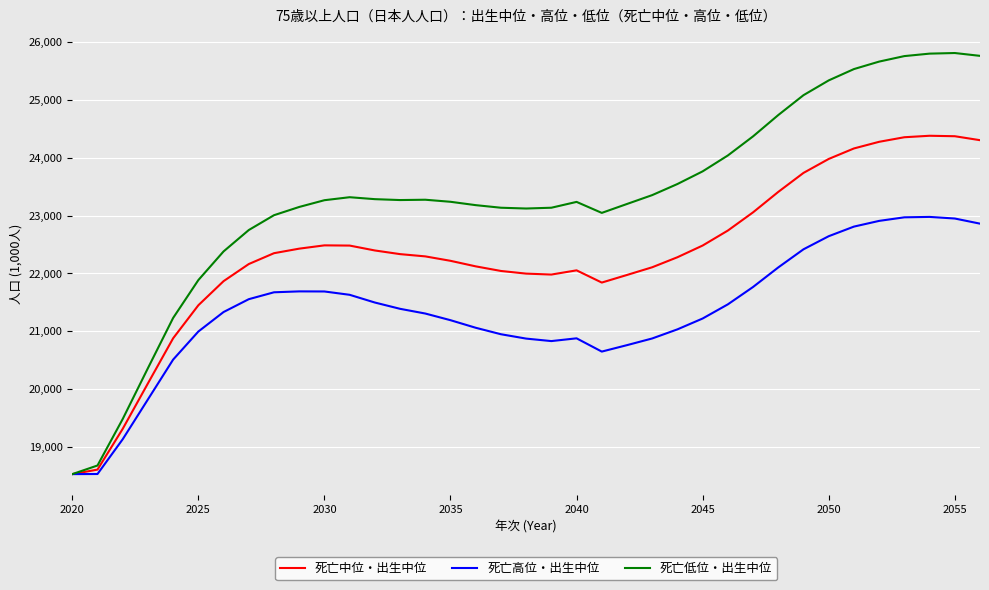

Which series has the largest total across all categories?

死亡低位・出生中位